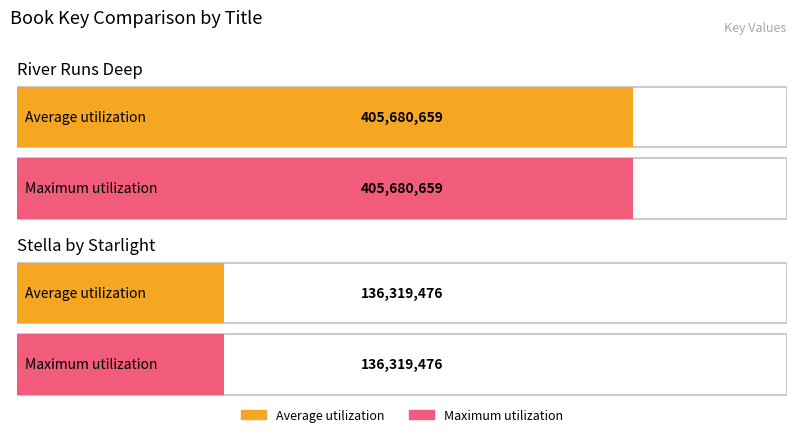

What is the difference between the Maximum utilization values at Stella by Starlight and River Runs Deep?

269361183